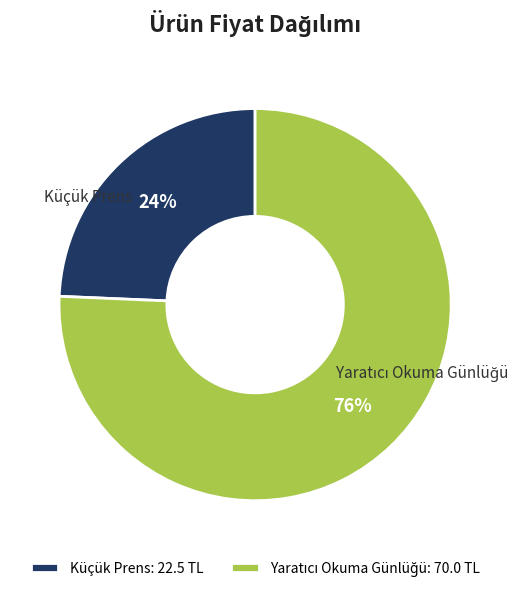

Count the number of slices in the pie.

2